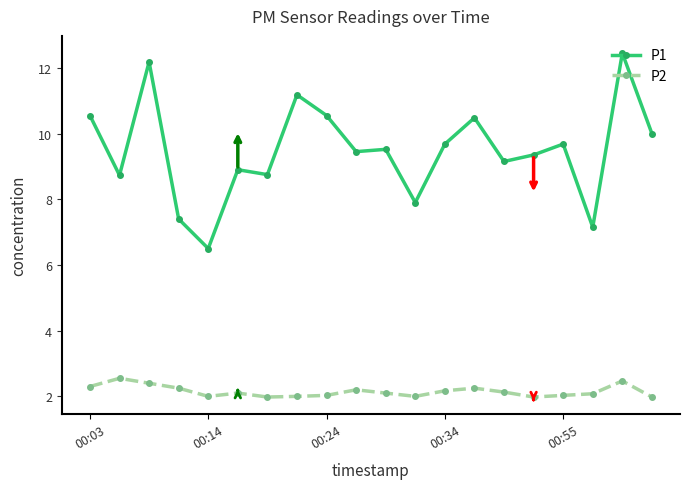

Rank the series by their maximum value, from highest to lowest.

P1, P2